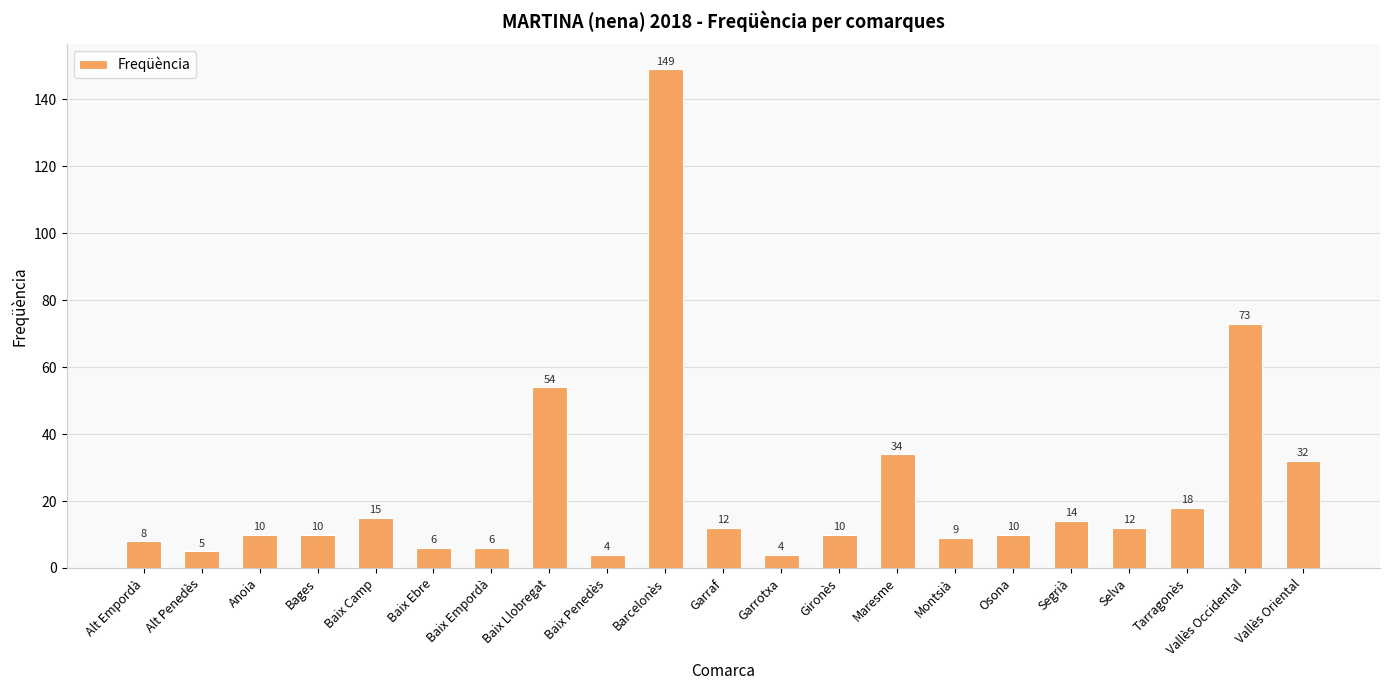

What is the sum of the values at Anoia and Selva?

22